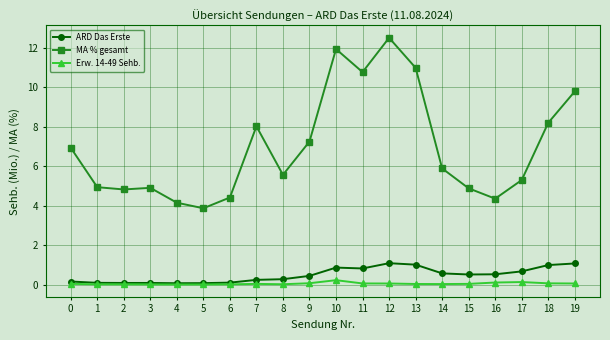

True or false: Erw. 14-49 Sehb. has a value of 0.0 at 4.

True